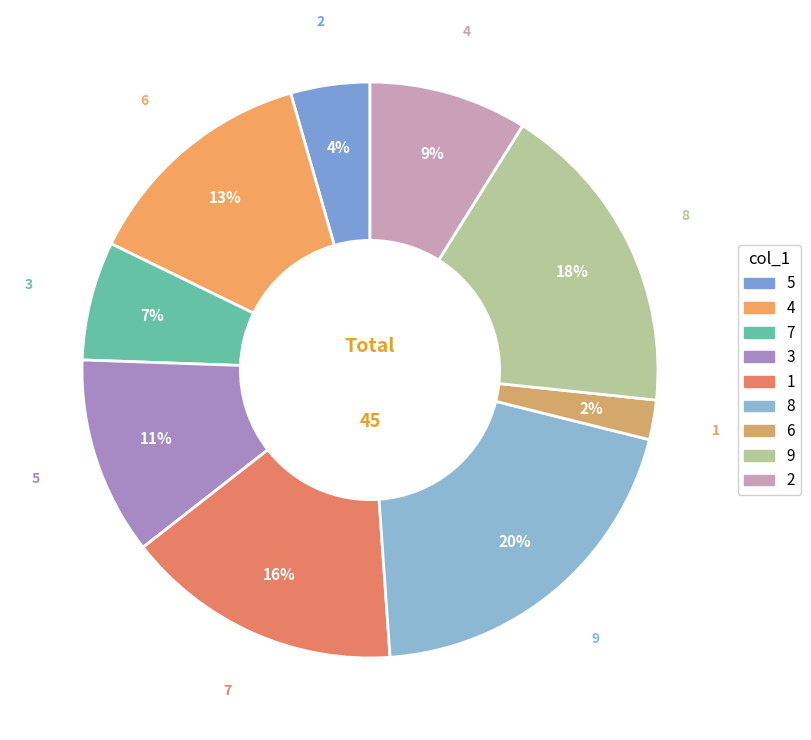

What is the ratio of the value at 5 to the value at 3?

0.4